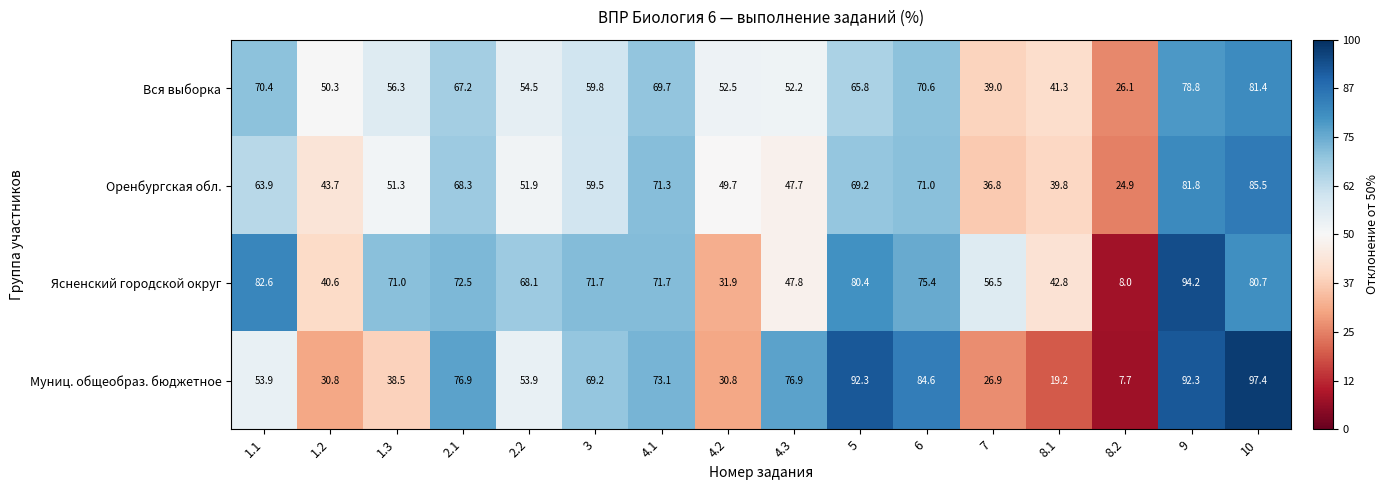

List the labels in order of Оренбургская обл. value, smallest first.

8.2, 7, 8.1, 1.2, 4.3, 4.2, 1.3, 2.2, 3, 1.1, 2.1, 5, 6, 4.1, 9, 10